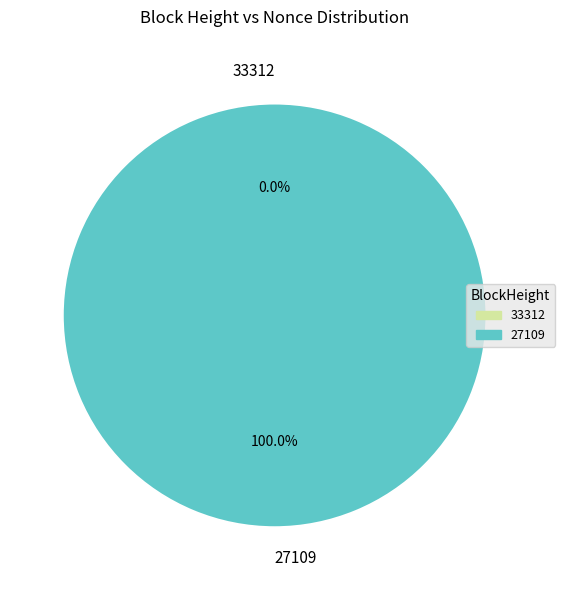

Does 27109 represent more than half of the total?

Yes